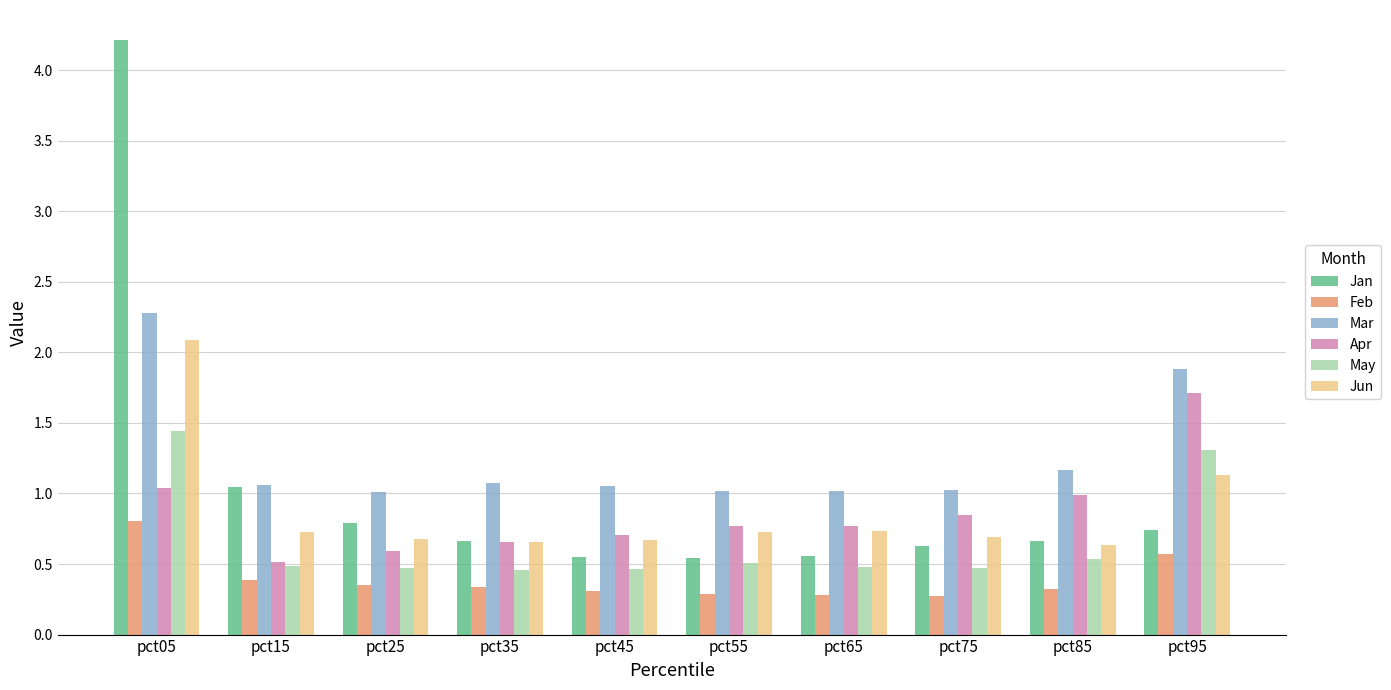

At how many categories does at least one series exceed 3?

1